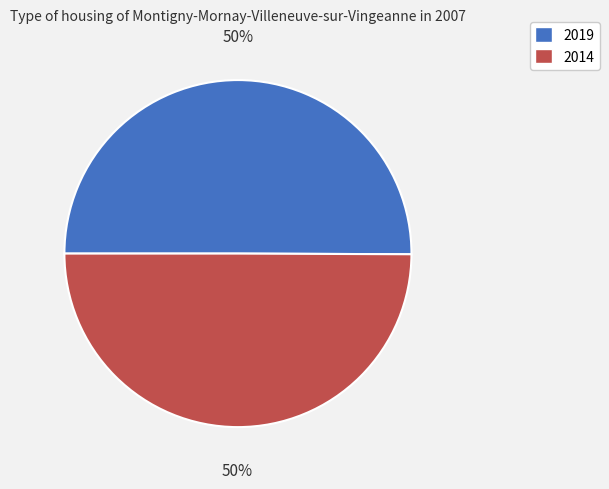

How many segments does this pie chart have?

2